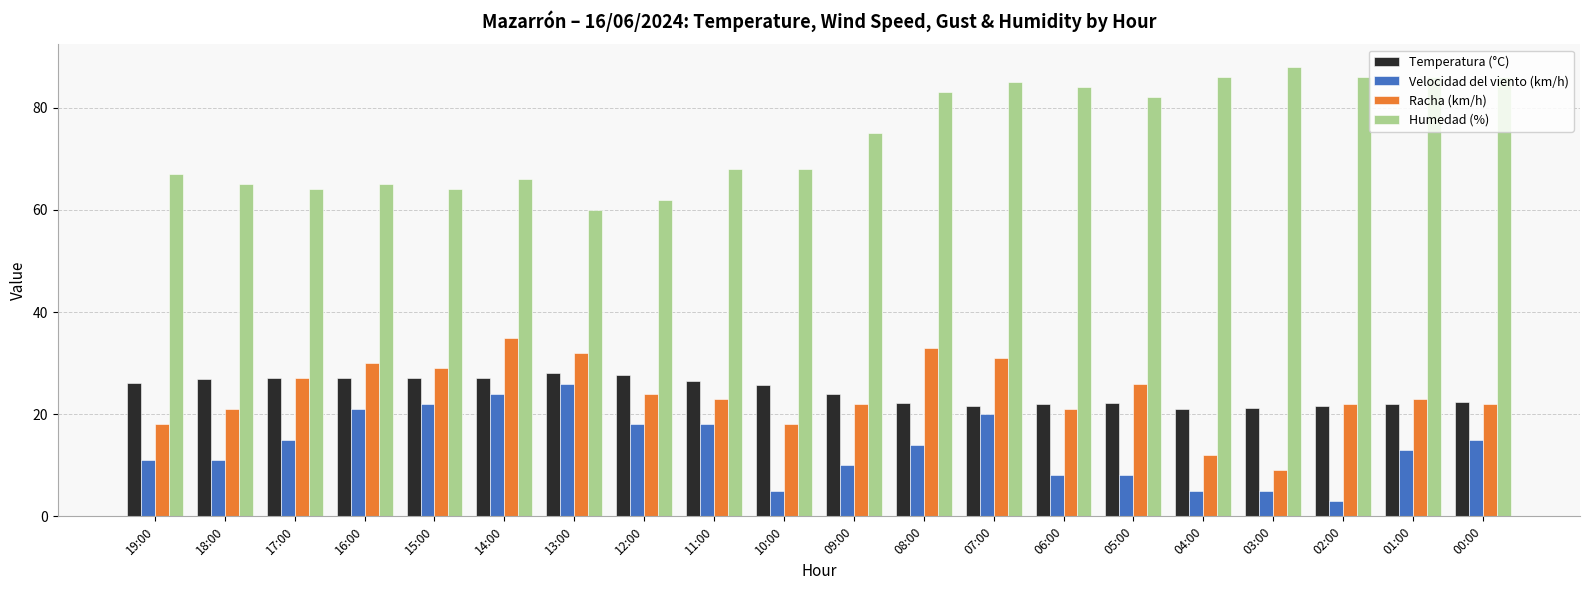

What is the approximate value of Temperatura (°C) at 04:00?

21.1